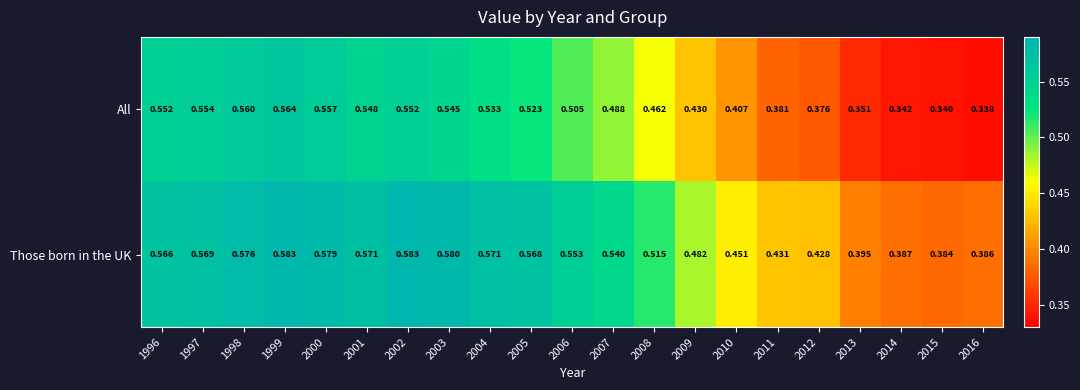

Is the value of Those born in the UK at 1997 greater than the value of All at 2004?

Yes